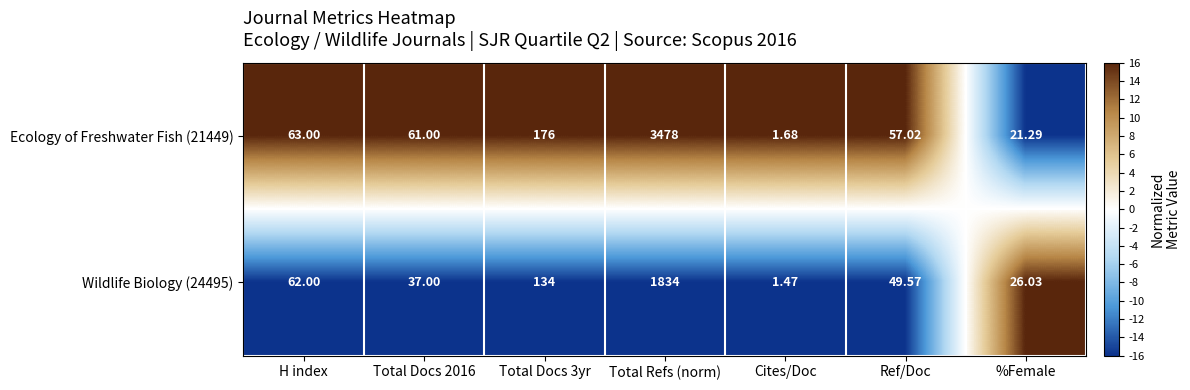

Rank the series at Total Docs 2016 from lowest to highest value.

Wildlife Biology (24495), Ecology of Freshwater Fish (21449)